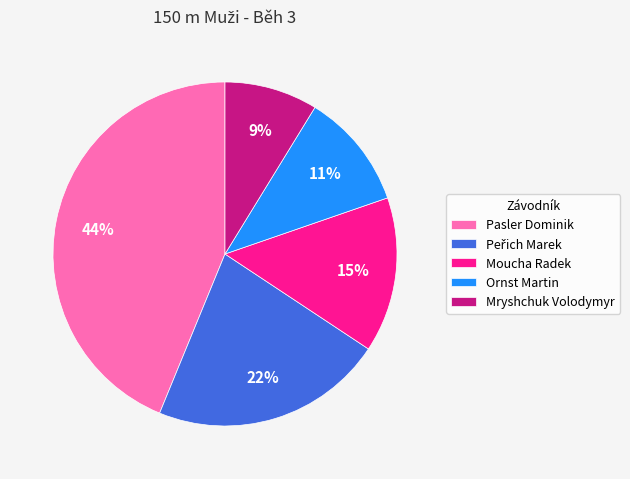

Does Moucha Radek account for over 50% of the chart?

No